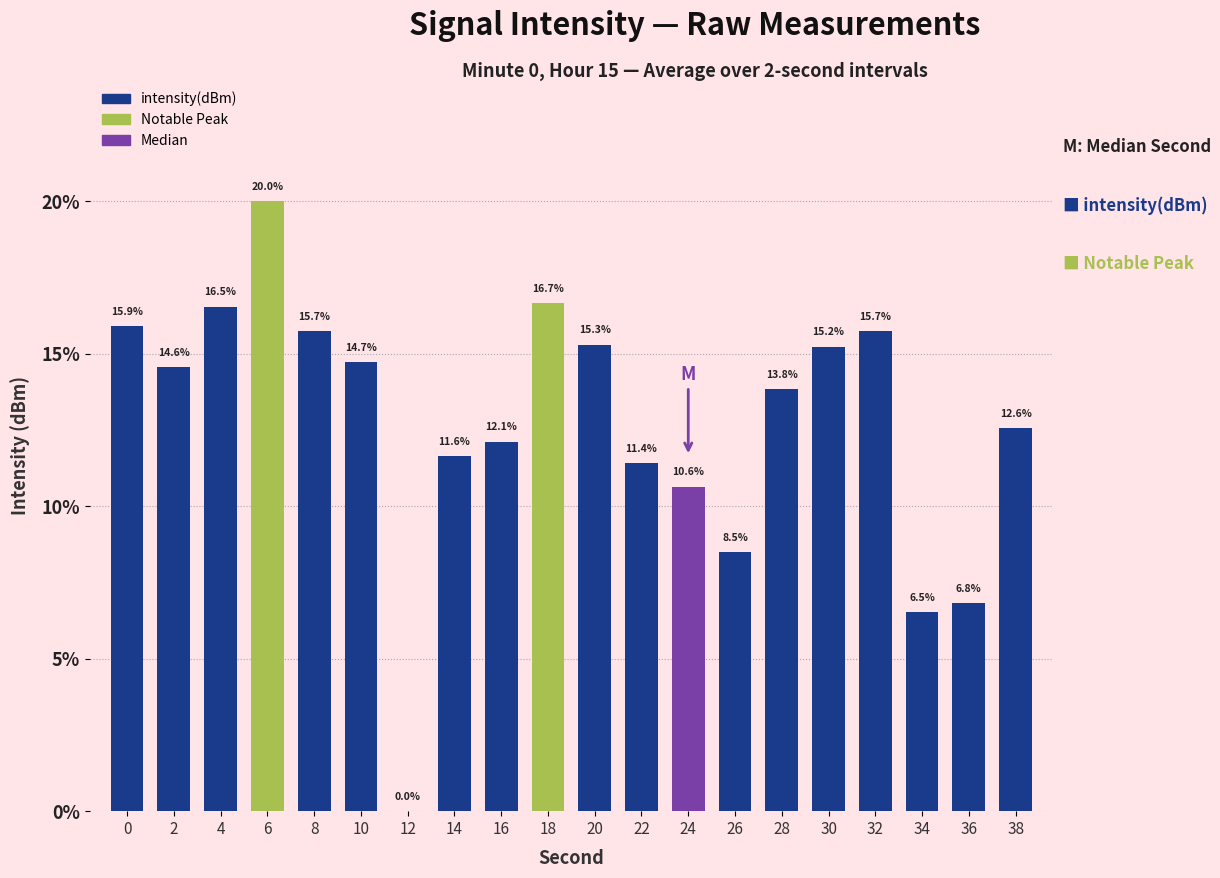

What value does the data have at 18?

16.7